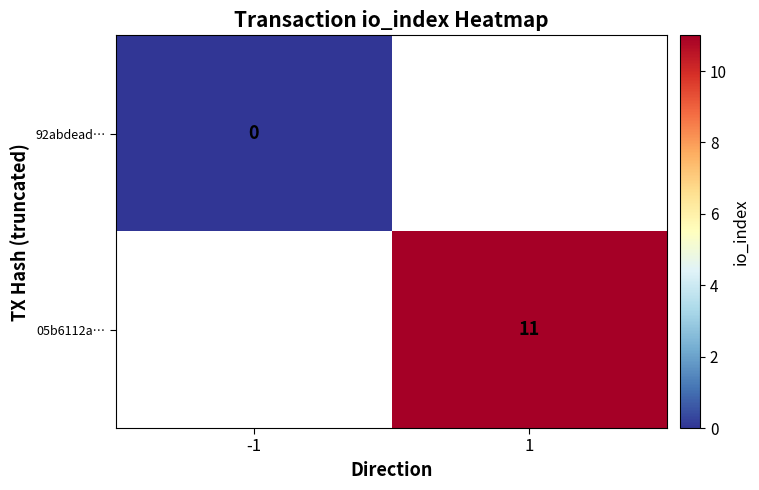

The 05b6112a… series shows 11 at 1. True or false?

True